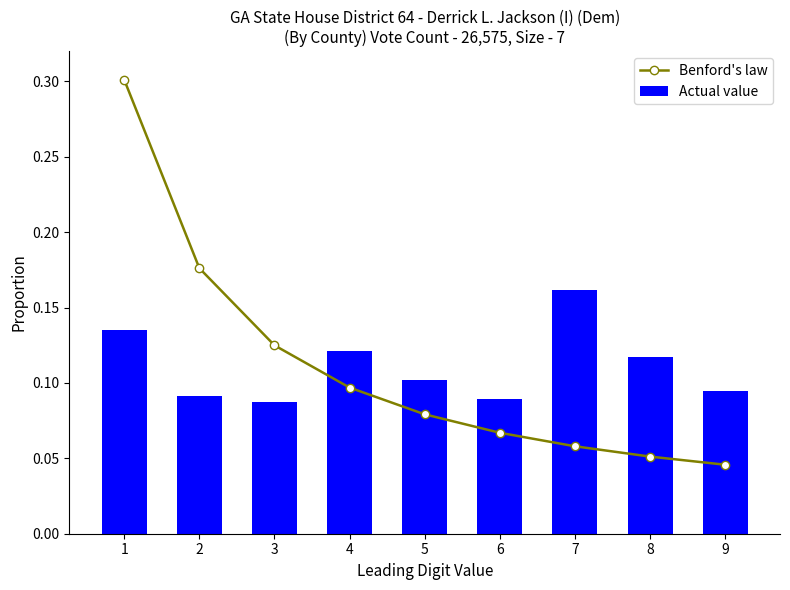

Which category has the highest value in the Actual value series?

7